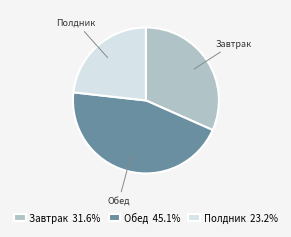

Count the number of slices in the pie.

3